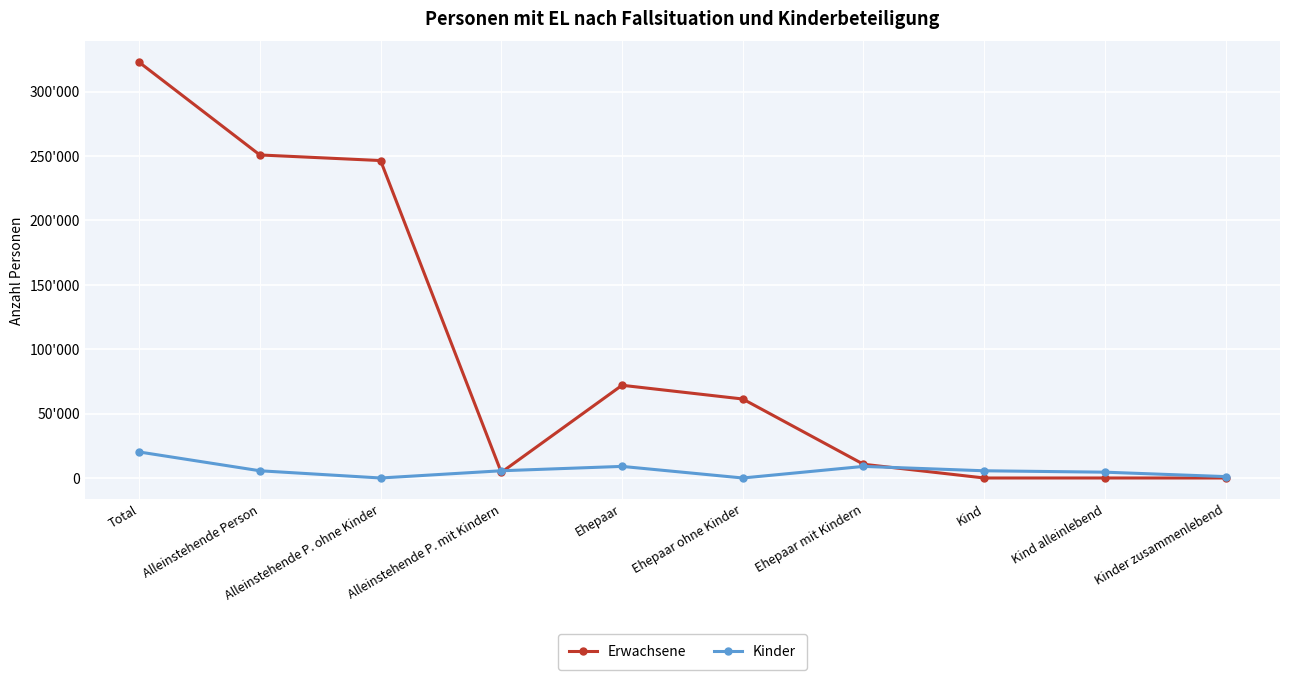

At which category does the chart reach its peak across all series?

Total